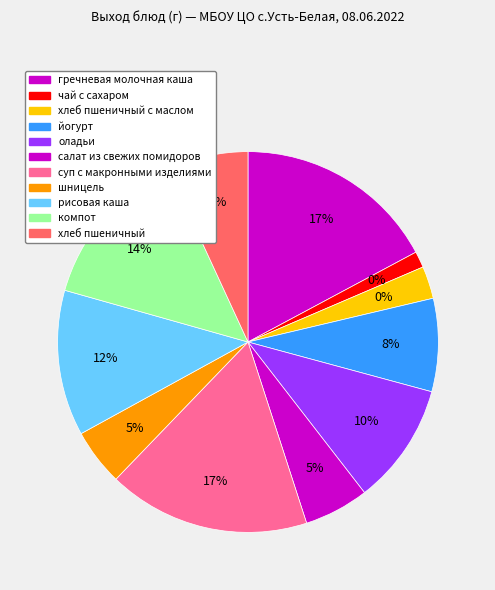

Which slice is the largest?

гречневая молочная каша